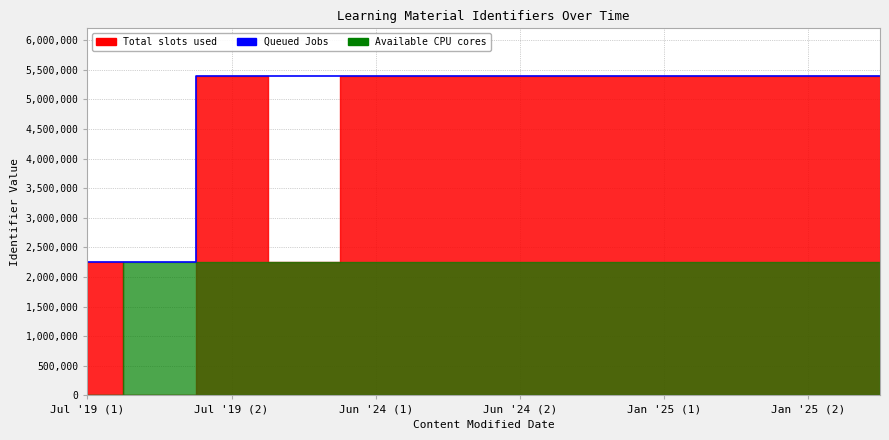

Which has a higher value, Jul '19 (2) or Jun '24 (2)?

Jun '24 (2)